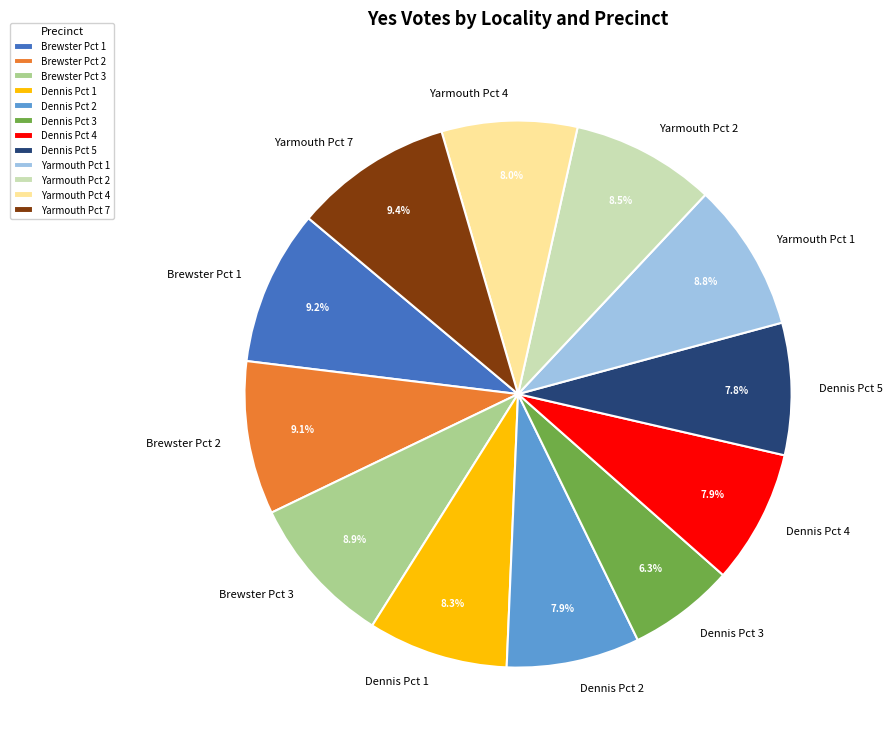

Which has a higher value, Dennis Pct 3 or Dennis Pct 1?

Dennis Pct 1